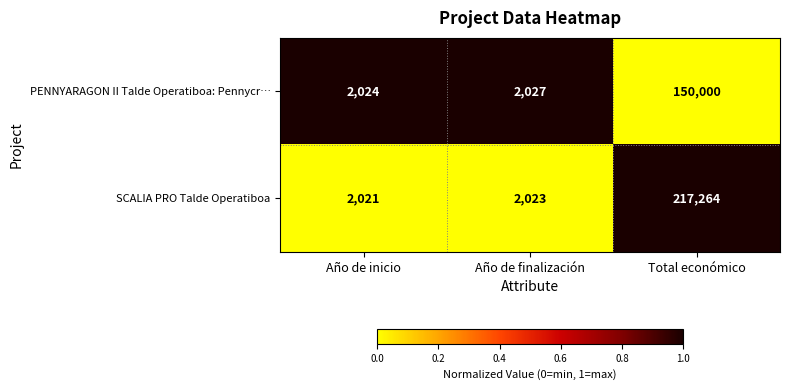

Between Año de inicio and Año de finalización, which series saw the biggest shift?

PENNYARAGON II Talde Operatiboa: Pennycr…